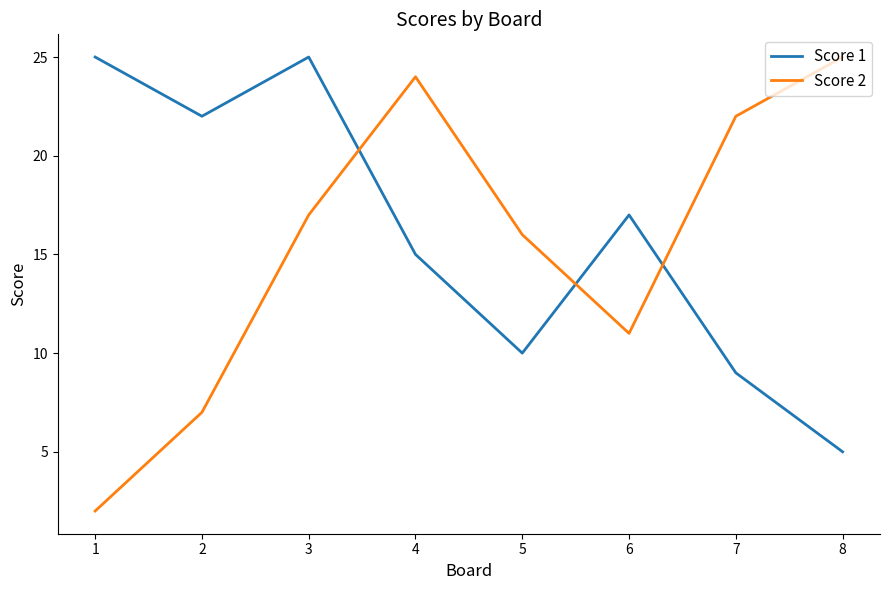

How many values in the Score 2 series are below 17?

4